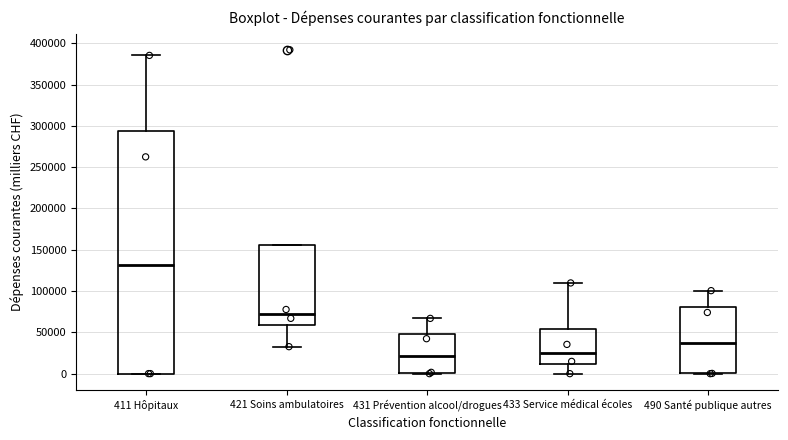

Reading left to right, transcribe this box plot: for each box, give where its median line is, the range the box spans, and where its two whiskers end, as read against the y-axis. The values are not printed on the chart, so give them approximately, as read against the axis.

411 Hôpitaux: median 130000, box 0 to 295000, whiskers 0 to 385000
421 Soins ambulatoires: median 70000, box 60000 to 155000, whiskers 35000 to 155000
431 Prévention alcool/drogues: median 20000, box 0 to 50000, whiskers 0 to 65000
433 Service médical écoles: median 25000, box 10000 to 55000, whiskers 0 to 110000
490 Santé publique autres: median 35000, box 0 to 80000, whiskers 0 to 100000